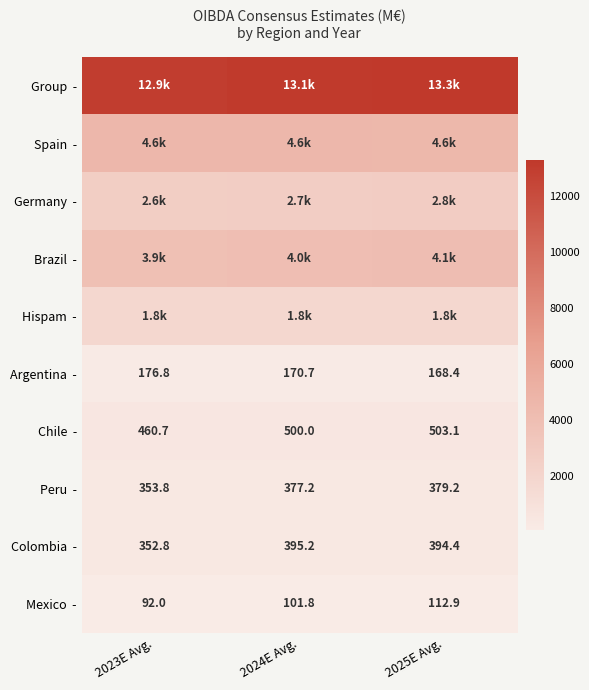

What is the difference between the Group - values at 2025E Avg. and 2023E Avg.?

353.6